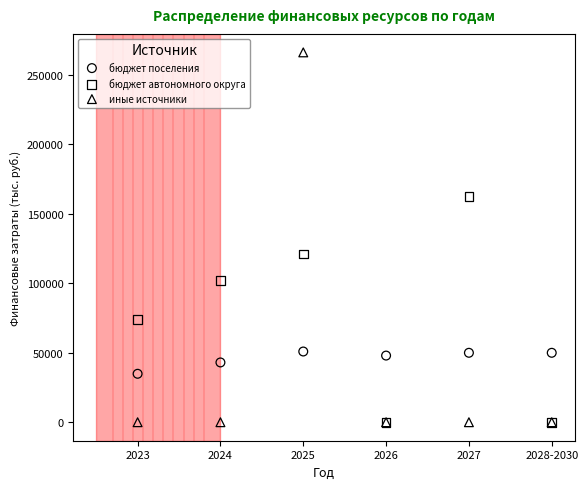

What are all the series names shown in the legend?

бюджет поселения, бюджет автономного округа, иные источники